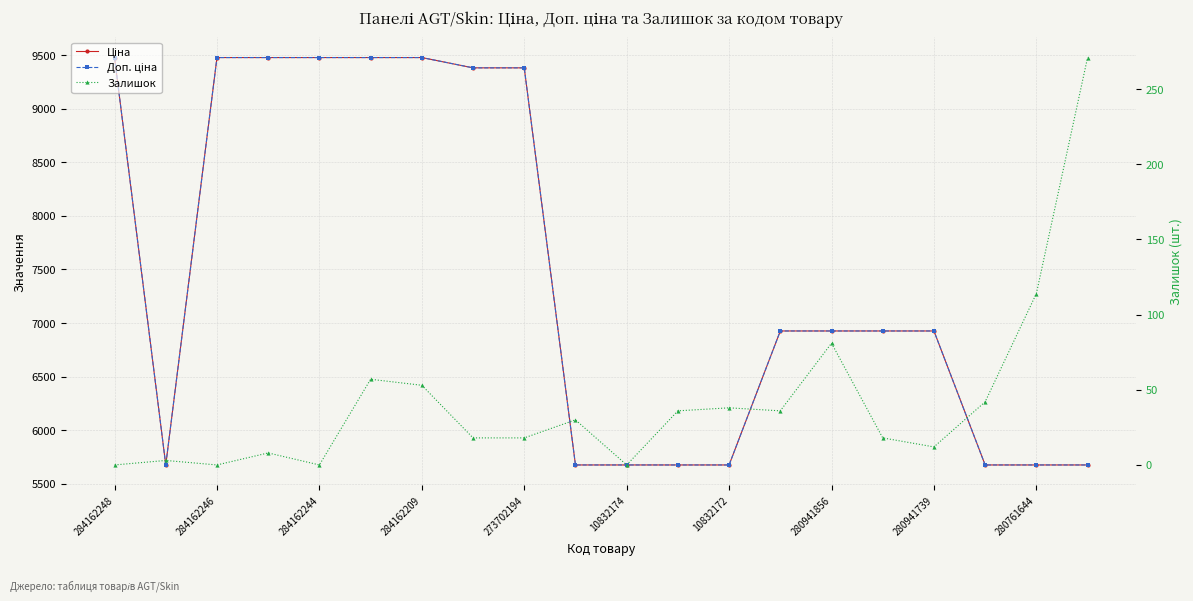

True or false: Ціна and Доп. ціна cross at least once.

False